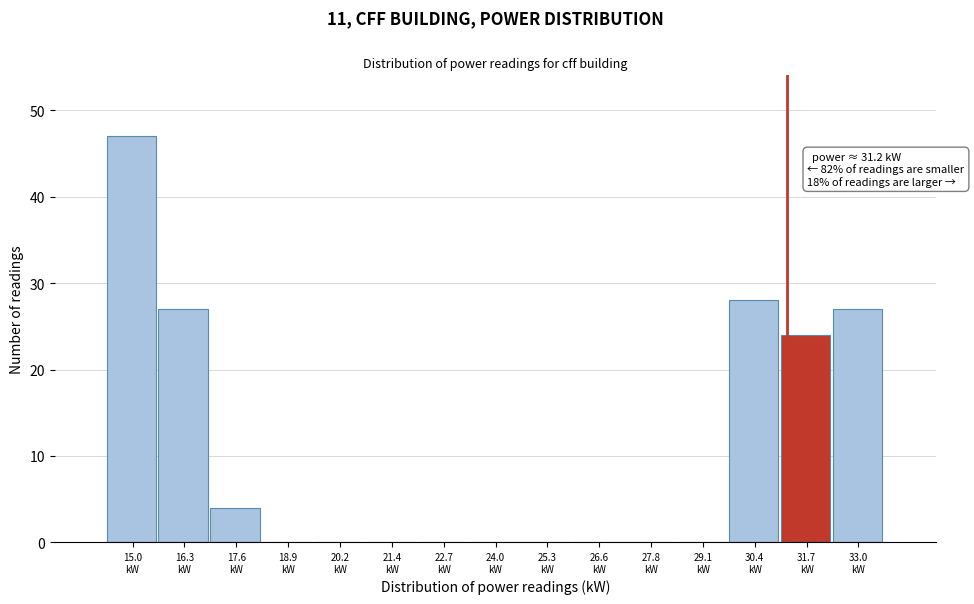

Which range on the x-axis has the tallest bar?

14.40 to 15.68